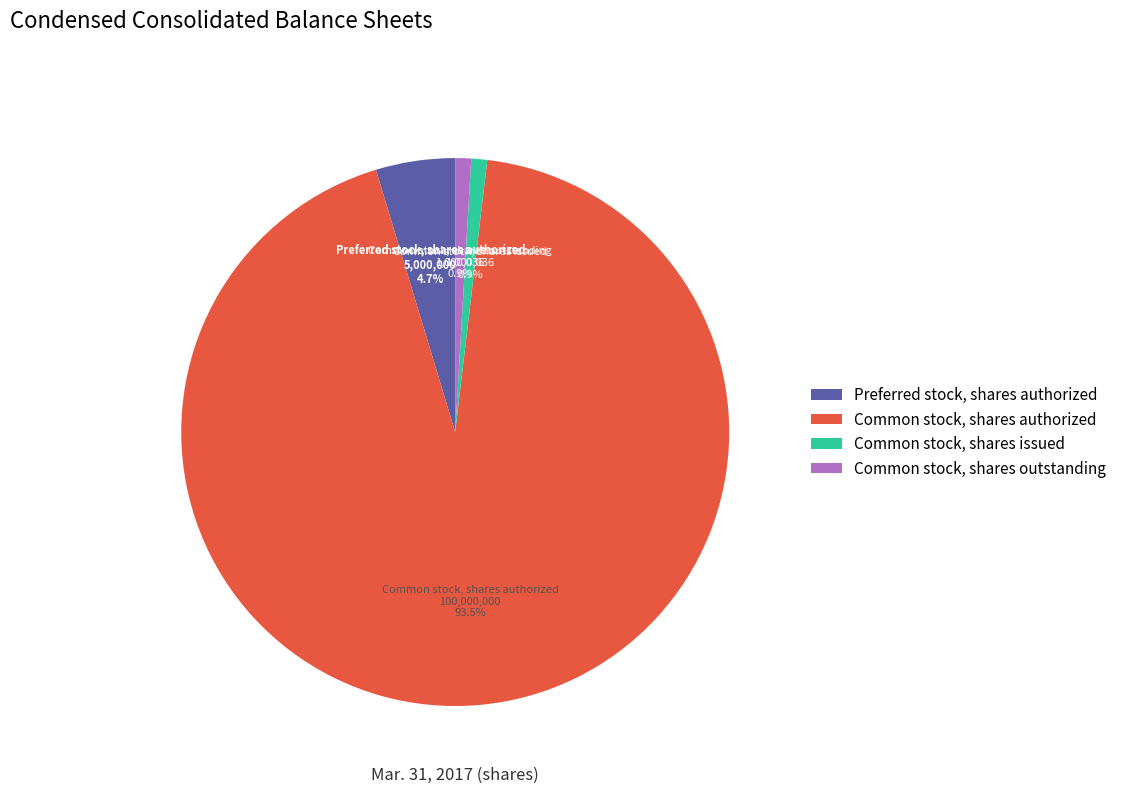

True or false: Common stock, shares issued accounts for 7% of the total.

False